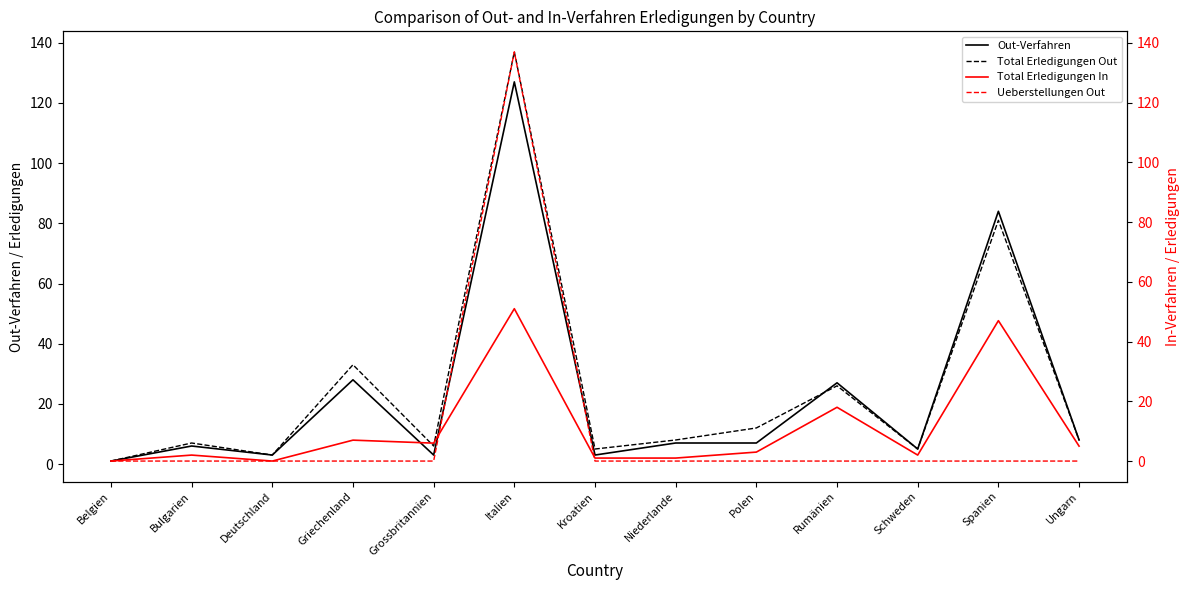

What is the highest value of the Ueberstellungen Out series?

137